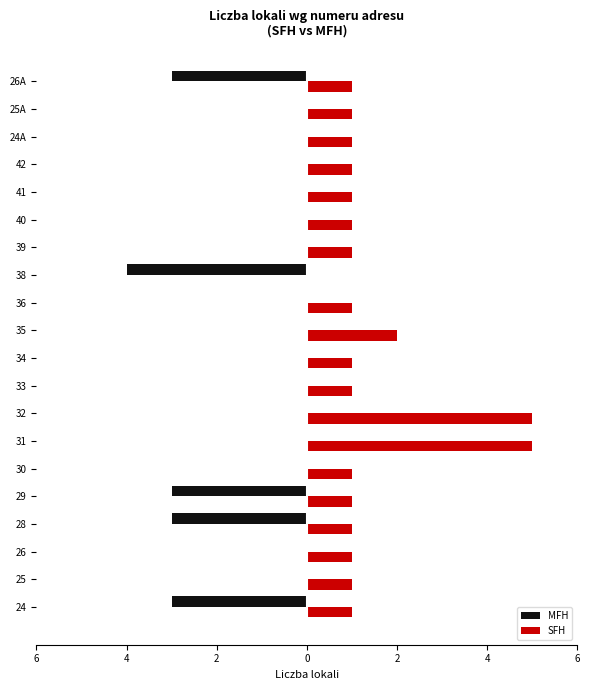

What are all the series names shown in the legend?

MFH, SFH